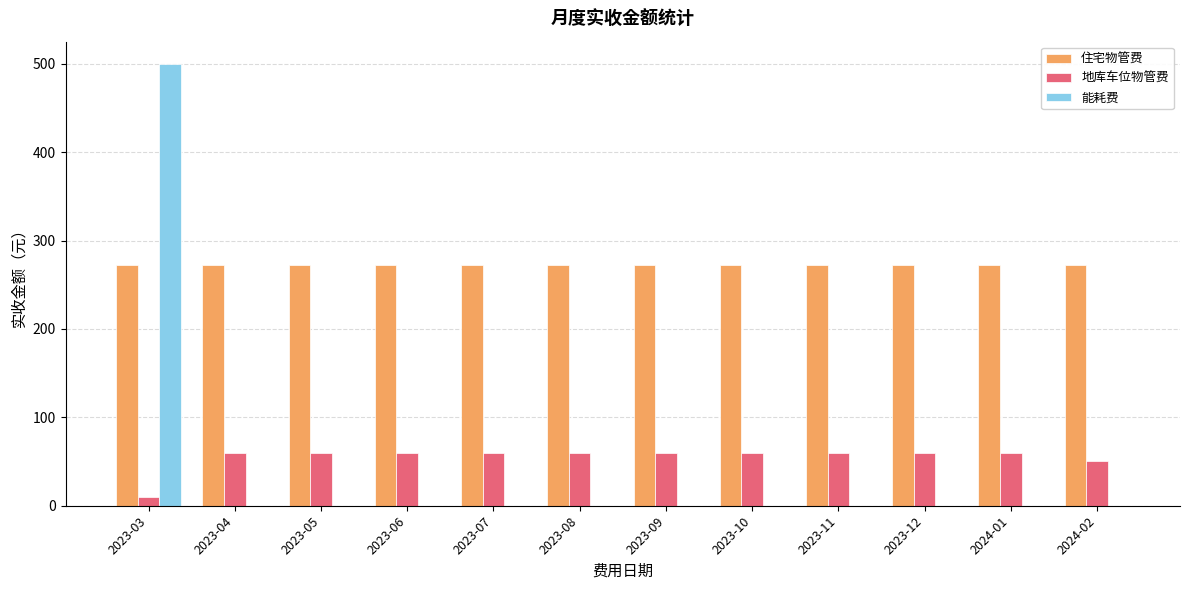

Are the bars horizontal?

No